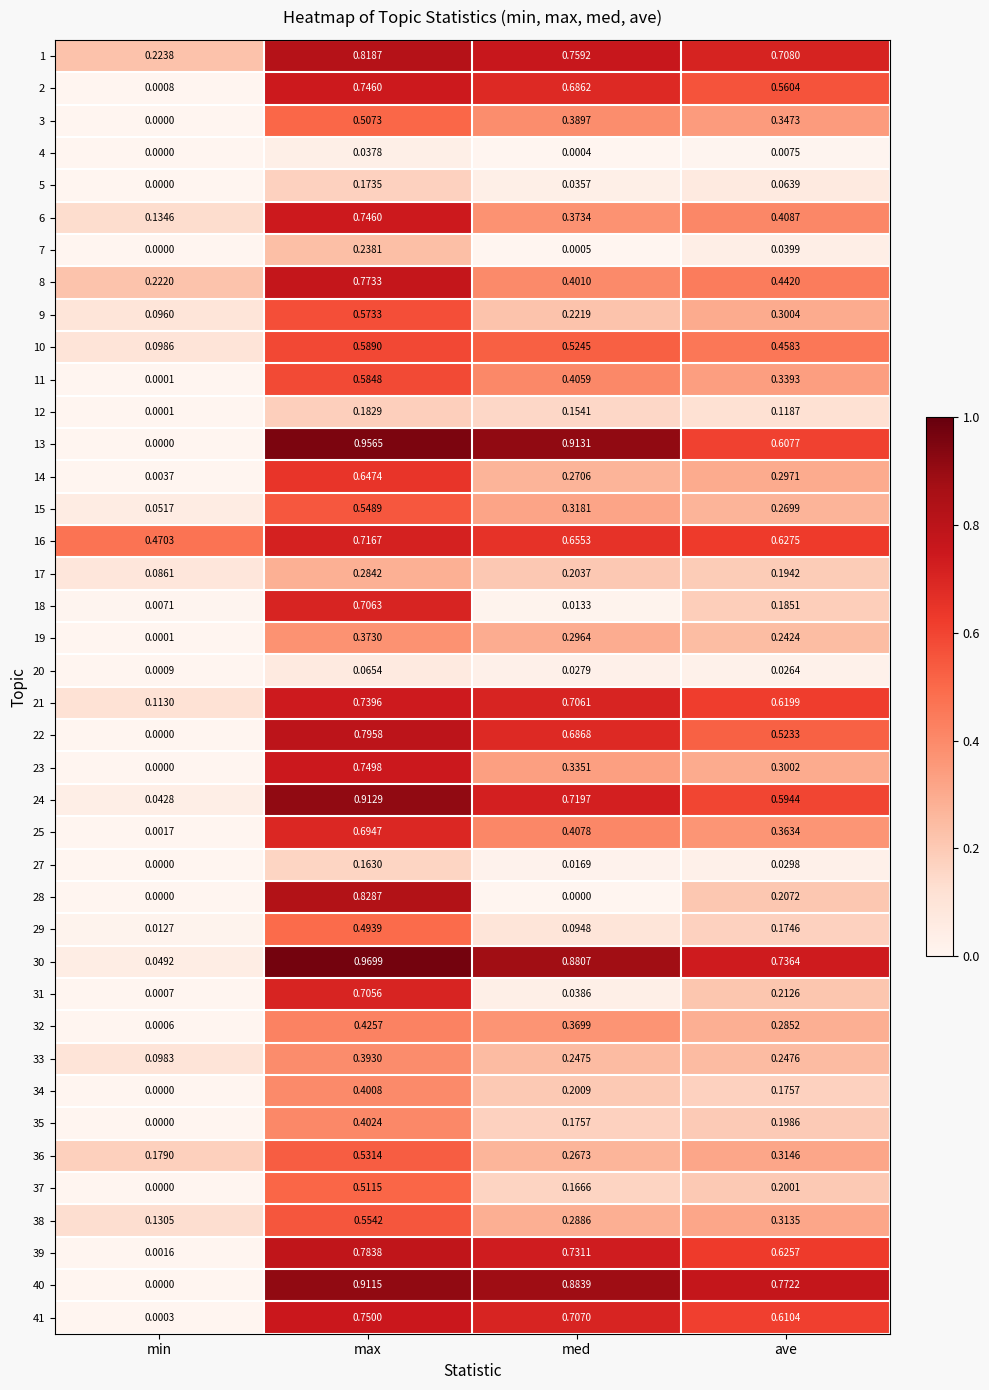

At which category is the sum across all series the highest?

max